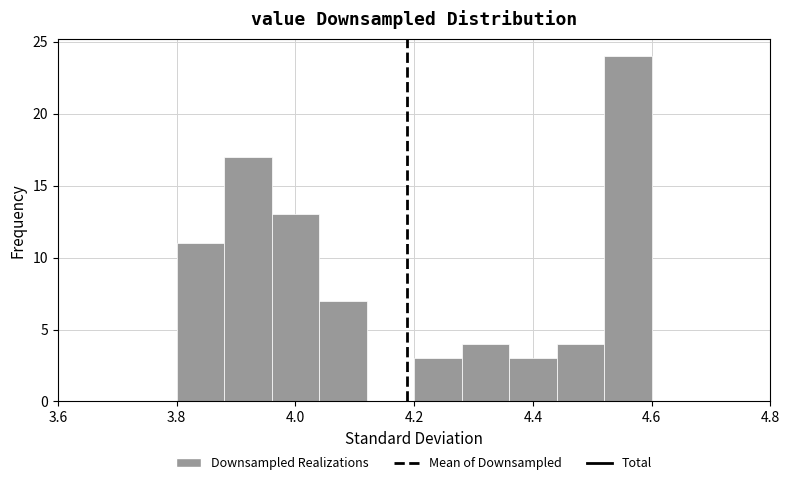

What is the height of the bar covering 3.96 to 4.04 on the x-axis? The values are not printed on the chart, so give them approximately, as read against the axis.

13